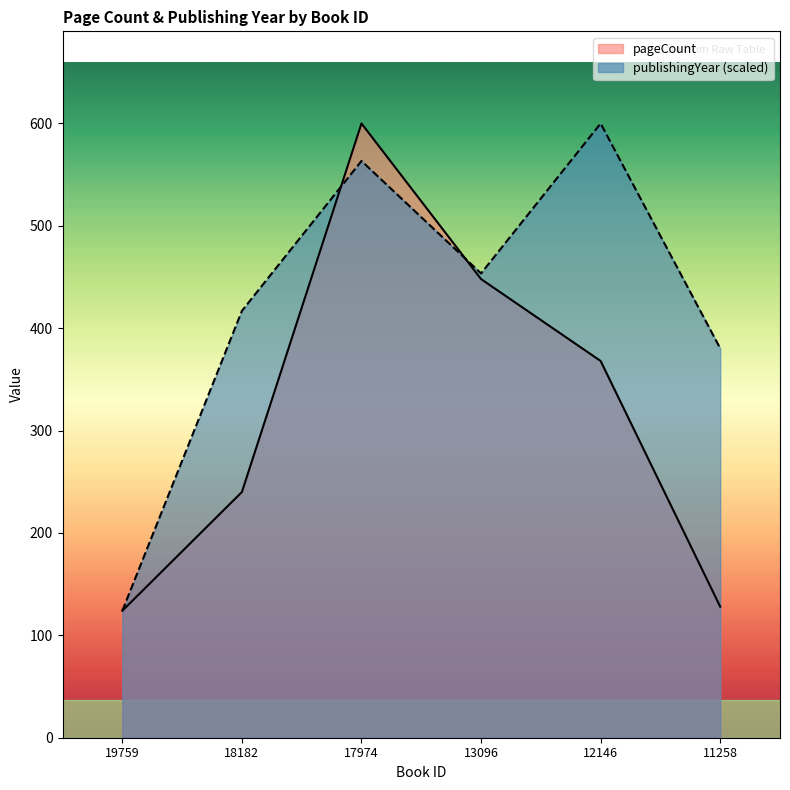

At which category does the chart reach its minimum across all series?

19759